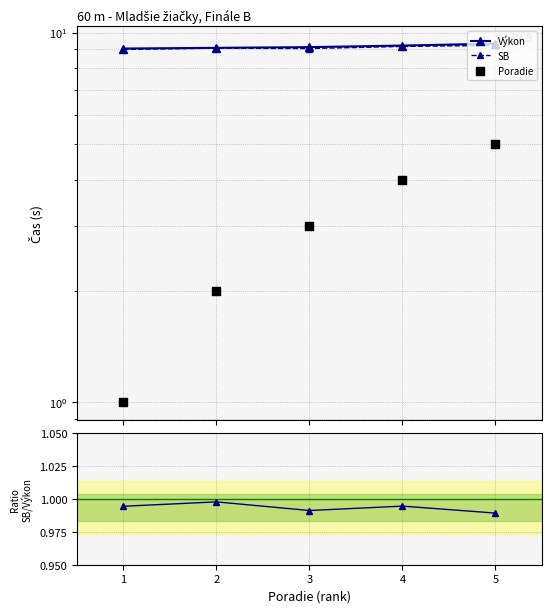

Which series contains the lowest Y value?

SB/Výkon